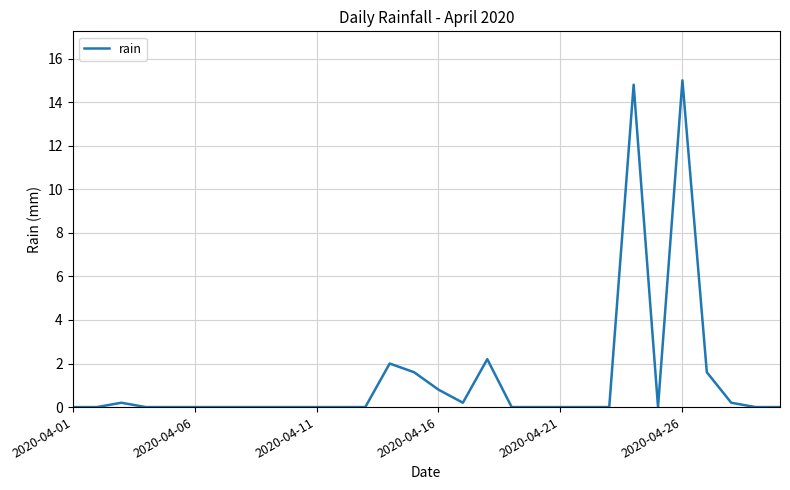

What is the difference between the maximum and minimum values?

15.0